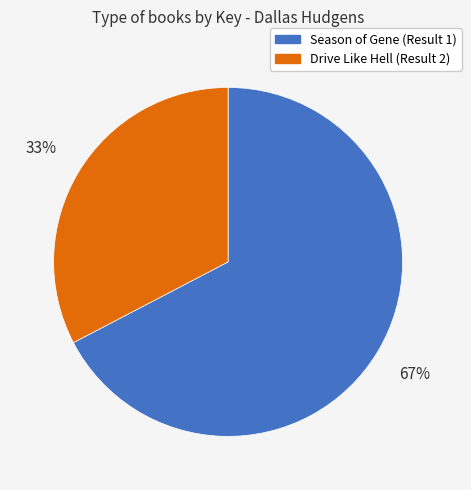

Approximately how many times larger is the value at Drive Like Hell (Result 2) compared to Season of Gene (Result 1)?

0.5